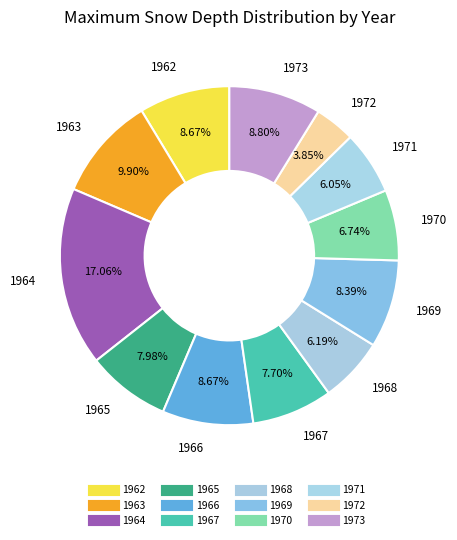

How many slices are in this pie chart?

12